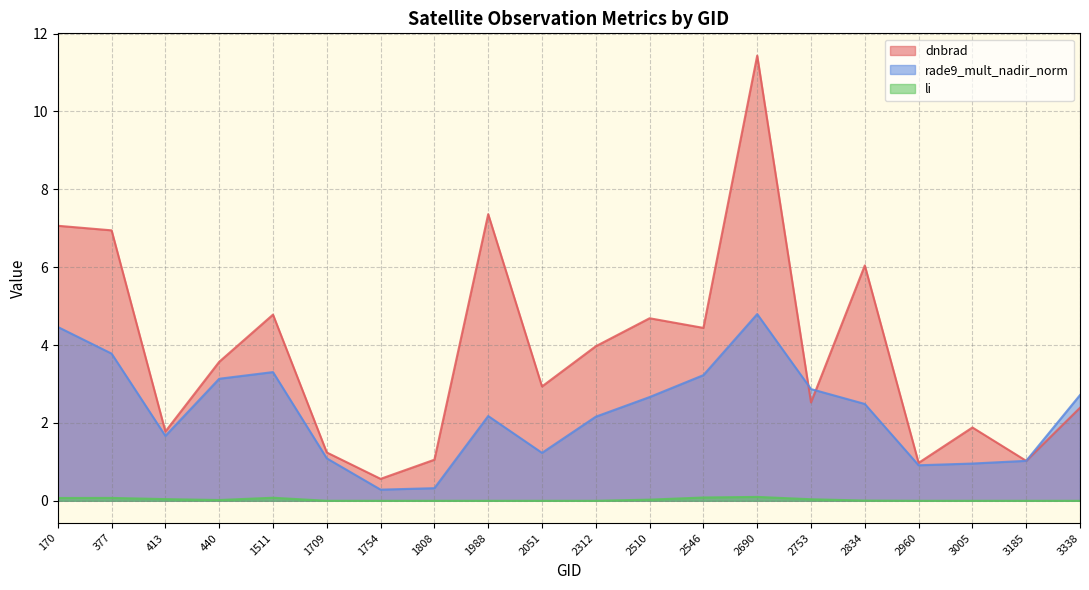

What is the value of the dnbrad point at the 8th from the left?

1.1